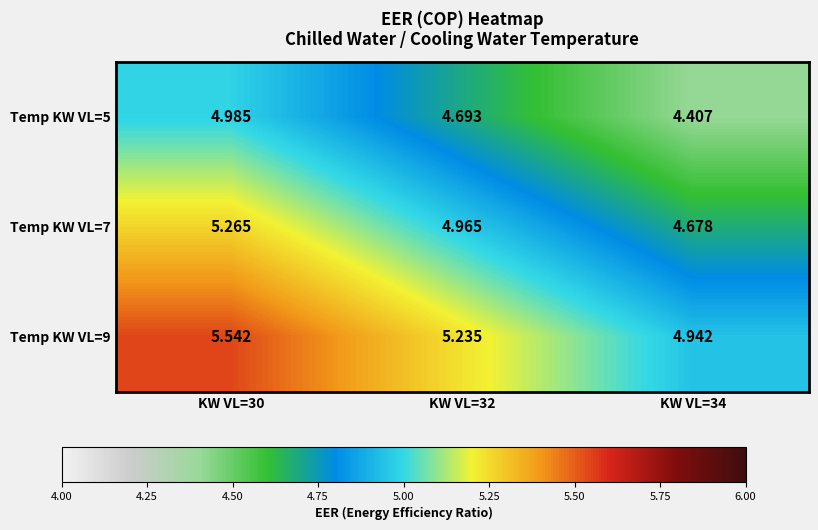

Is the value of Temp KW VL=7 at KW VL=34 greater than the value of Temp KW VL=5 at KW VL=34?

Yes